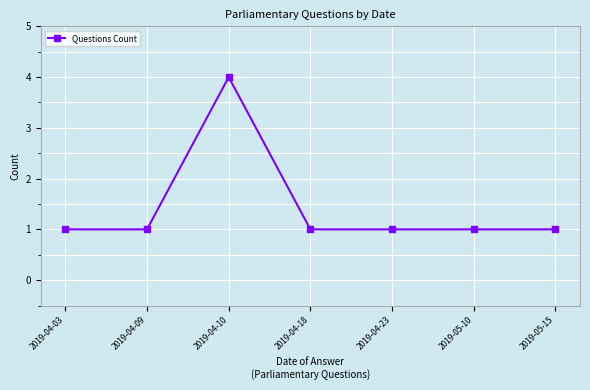

Reading left to right, what are all the values shown in this chart?

2019-04-03=1	2019-04-09=1	2019-04-10=4	2019-04-18=1	2019-04-23=1	2019-05-10=1	2019-05-15=1